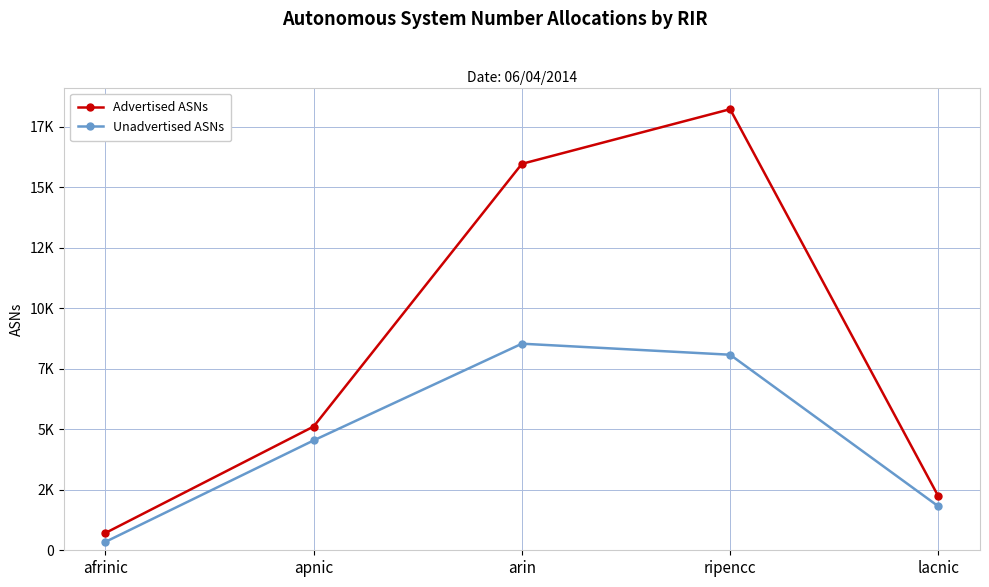

What is the approximate value of Unadvertised ASNs at lacnic, to the nearest 10?

1820